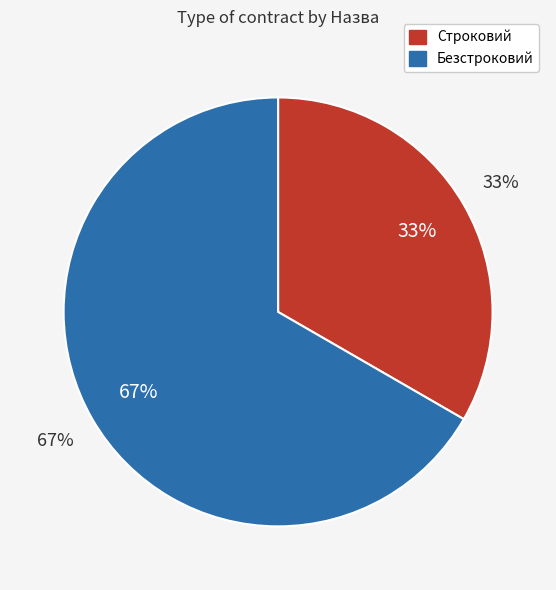

What is the smallest slice in the pie chart?

Строковий